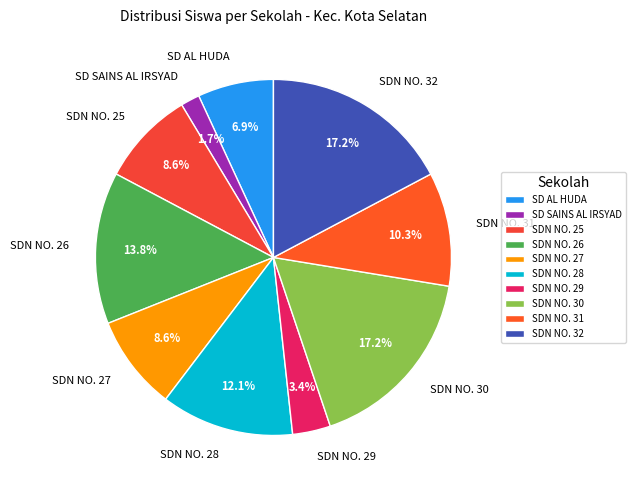

To the nearest percent, what is the difference between the largest and smallest slice percentages?

16%